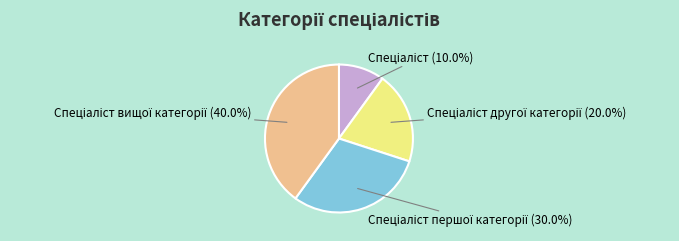

Does any single category account for the majority?

No